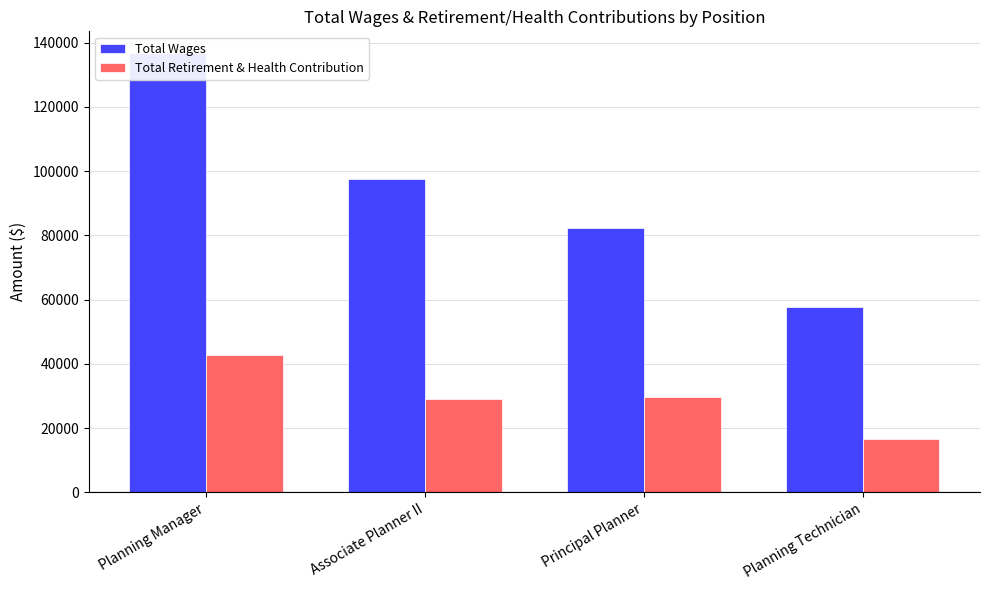

What is the label of the 1st bar from the left?

Planning Manager